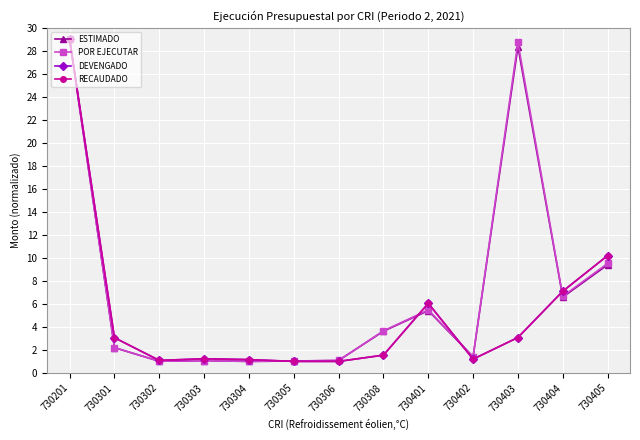

Does the chart have visible grid lines?

Yes